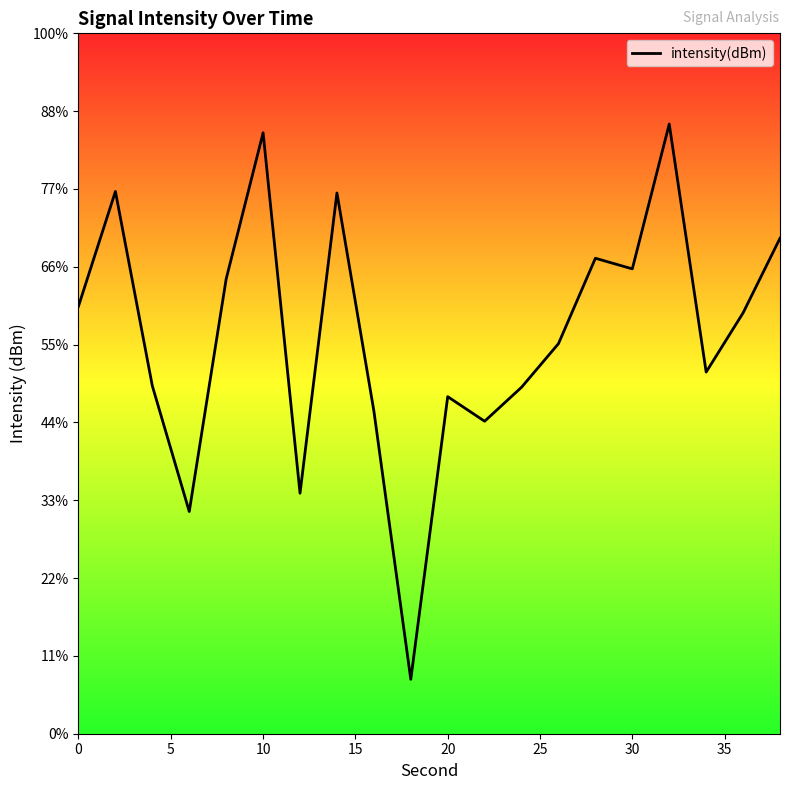

What value does the data have at 10?

-132.0